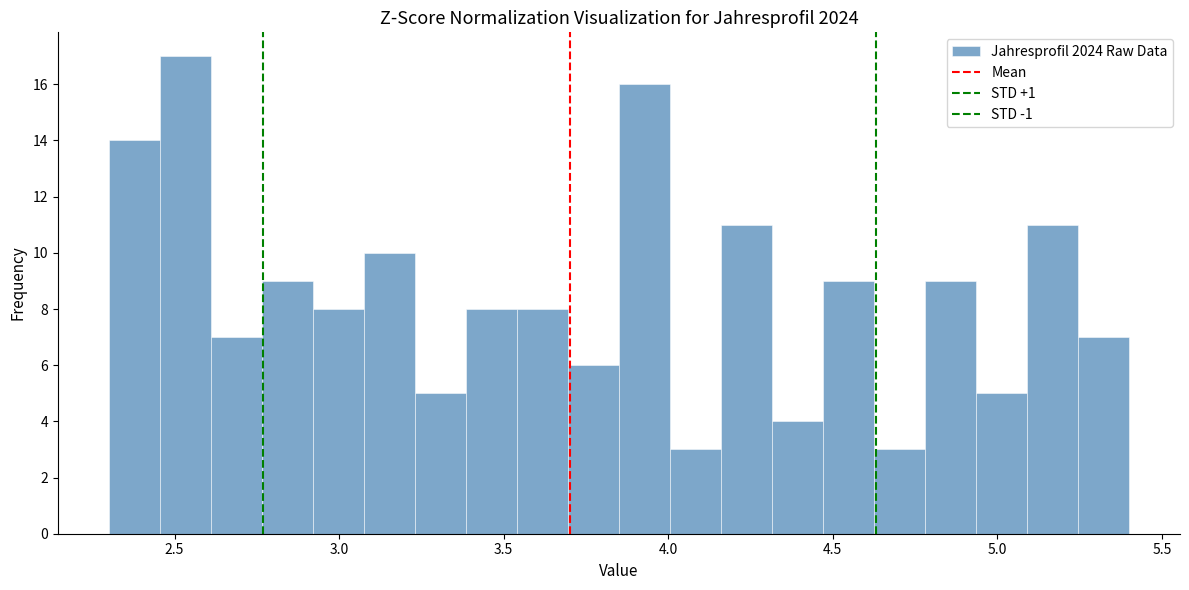

Around what value on the x-axis is the tallest bar? Give the approximate position of its centre, as read against the axis.

2.55